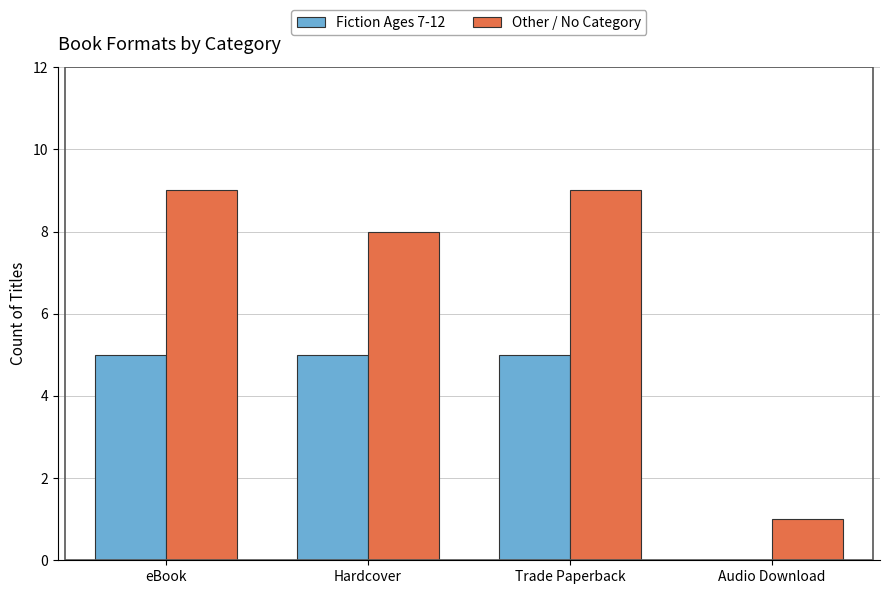

Are the bars grouped side by side (vs. stacked)?

Yes